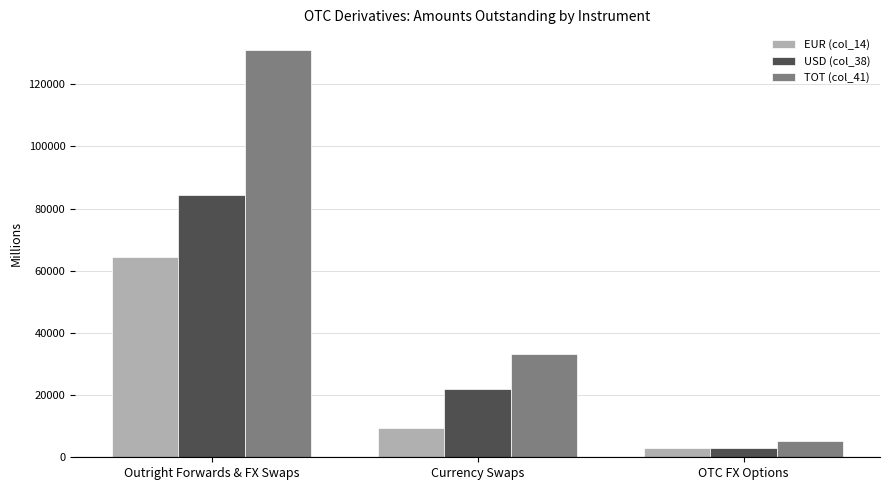

Which category has the highest value in the EUR (col_14) series?

Outright Forwards & FX Swaps